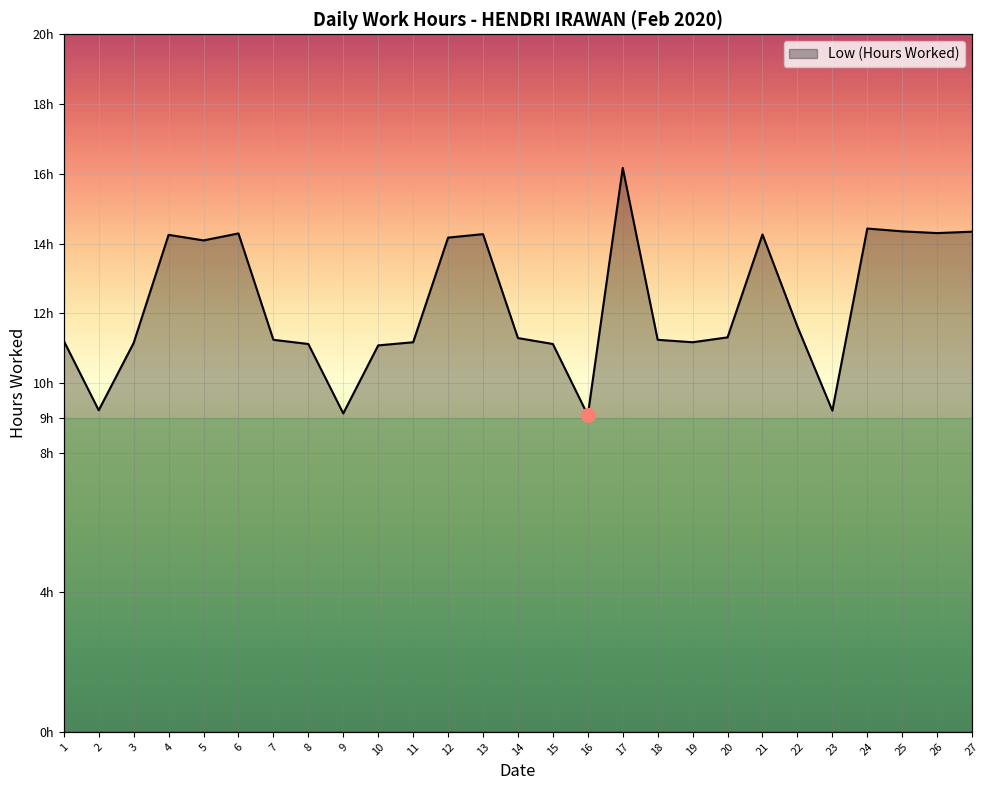

What is the difference between the maximum and minimum values?

7.1